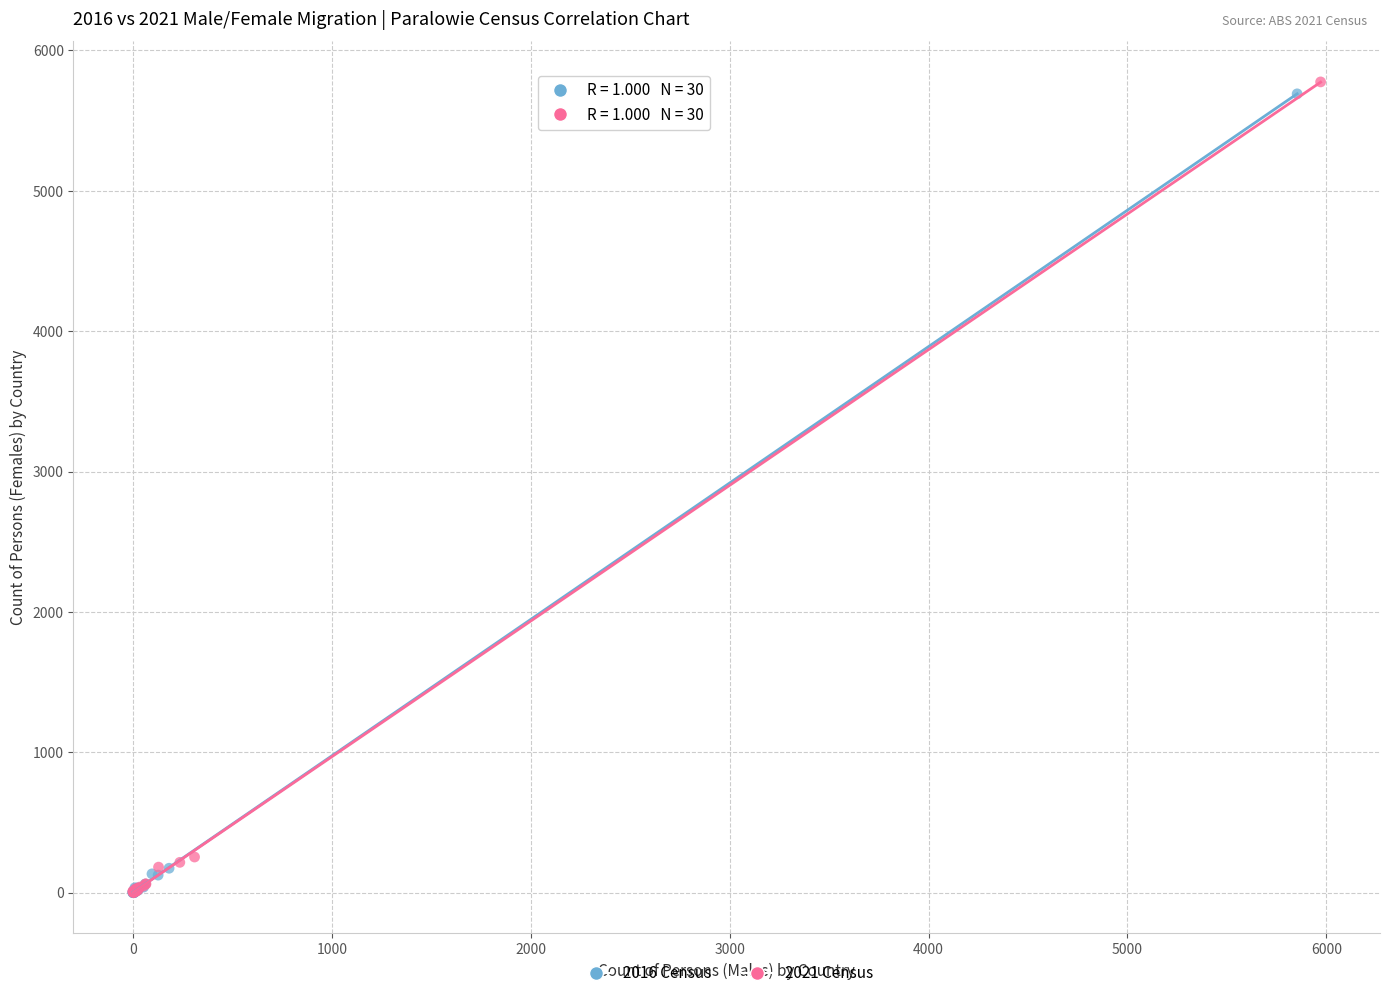

Which series has the widest spread of Y values?

2021 Census